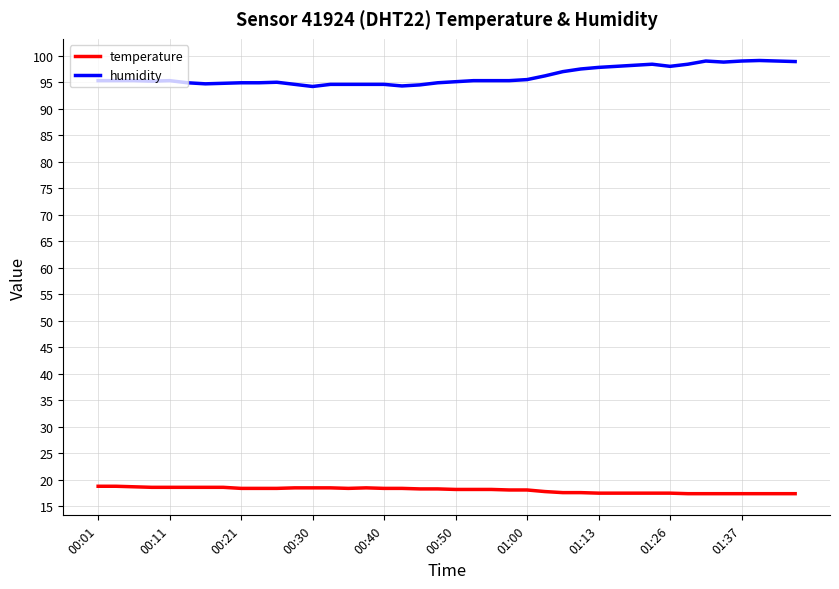

What is the minimum value shown in the chart?

17.4